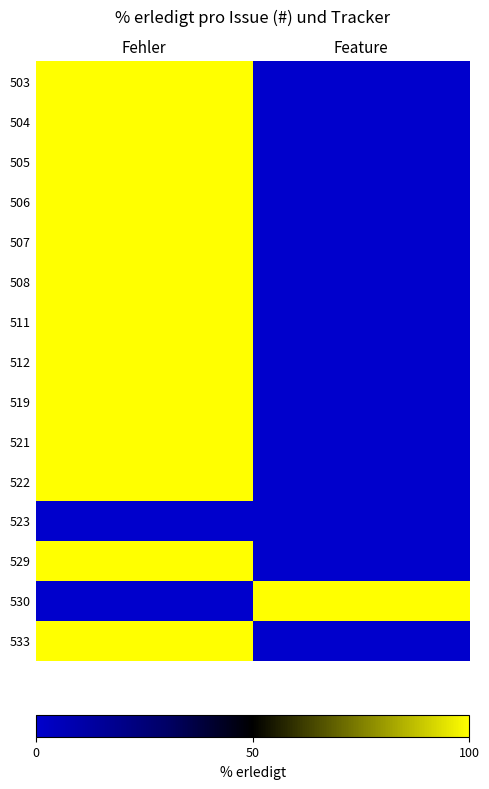

Reading left to right, list all the values displayed in this chart.

503: Fehler=100	Feature=0
504: Fehler=100	Feature=0
505: Fehler=100	Feature=0
506: Fehler=100	Feature=0
507: Fehler=100	Feature=0
508: Fehler=100	Feature=0
511: Fehler=100	Feature=0
512: Fehler=100	Feature=0
519: Fehler=100	Feature=0
521: Fehler=100	Feature=0
522: Fehler=100	Feature=0
523: Fehler=0	Feature=0
529: Fehler=100	Feature=0
530: Fehler=0	Feature=100
533: Fehler=100	Feature=0